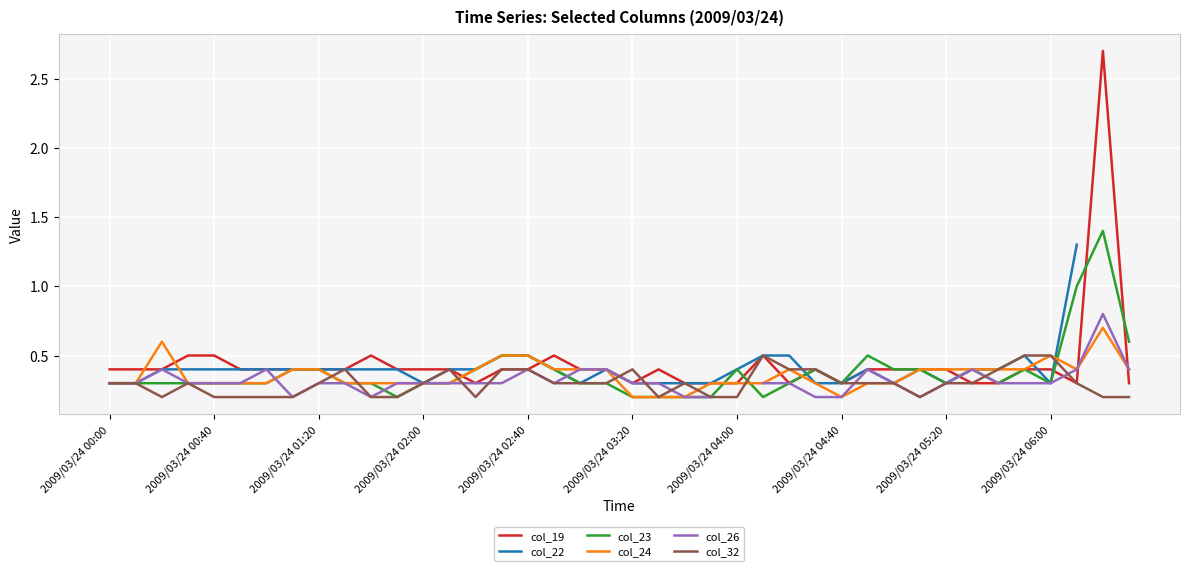

What is the value of the col_23 point at the 37th from the left?

0.3